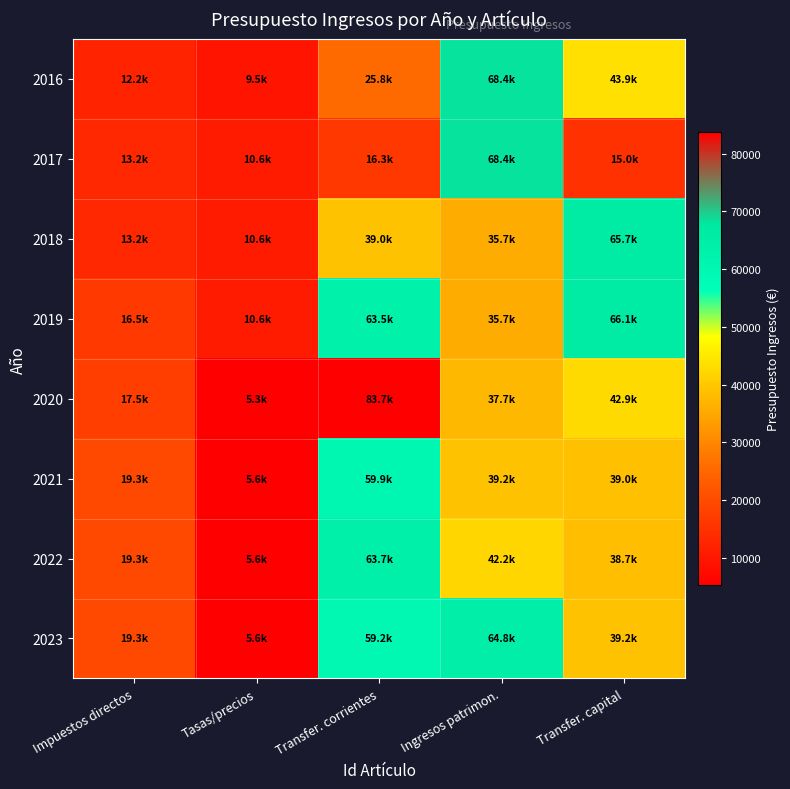

Which label corresponds to the largest value in the chart?

Transfer. corrientes